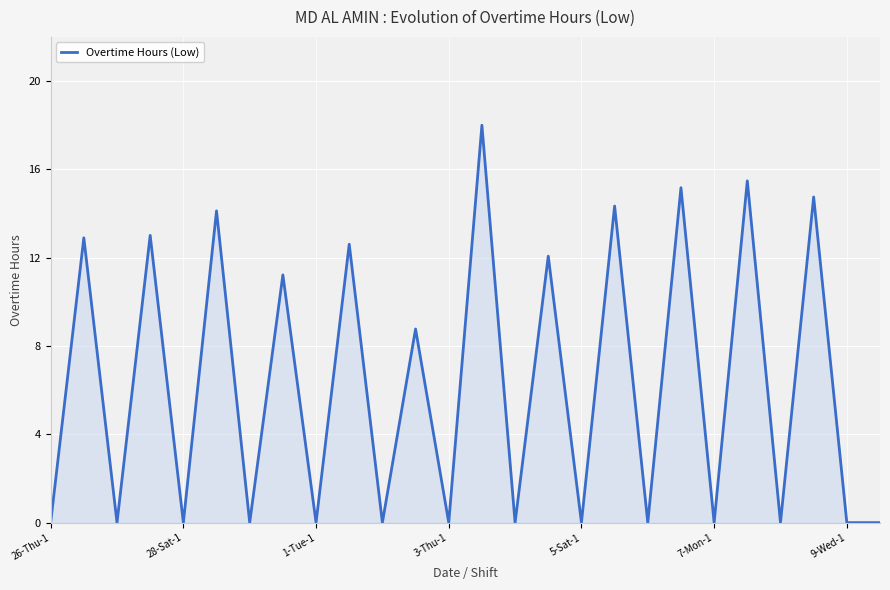

What is the difference between the maximum and minimum values?

18.0